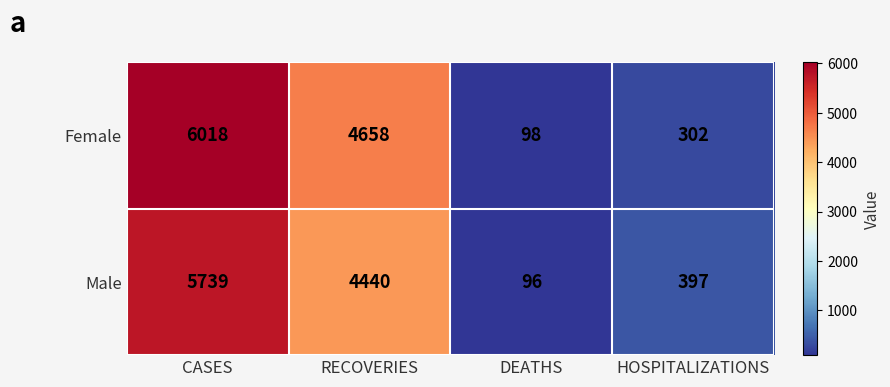

At which label is Female closest to 3058?

RECOVERIES